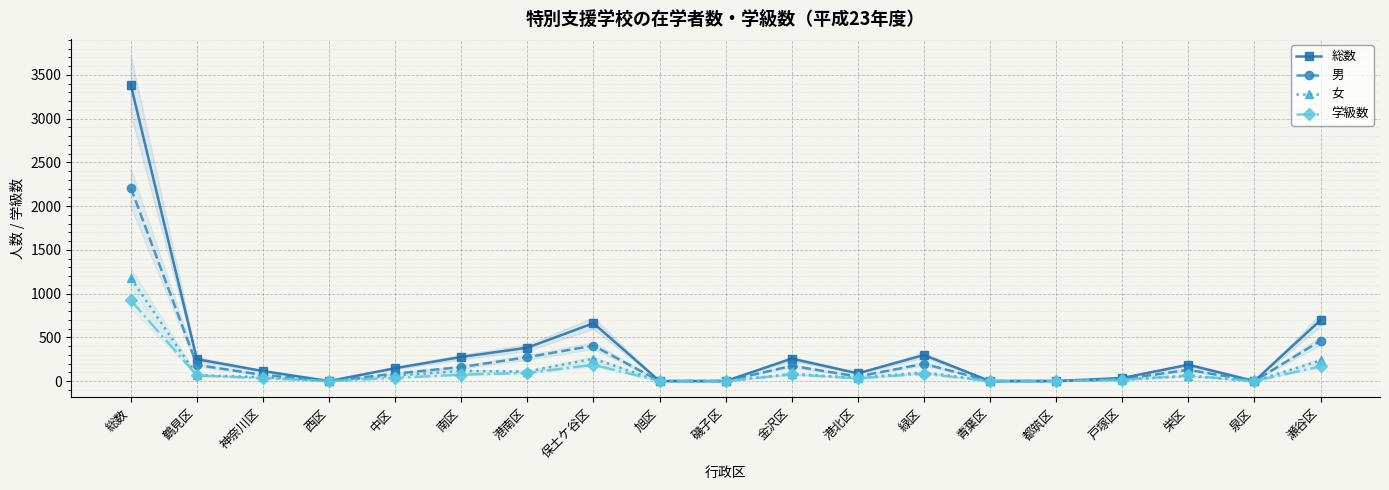

What are all the series names shown in the legend?

総数, 男, 女, 学級数